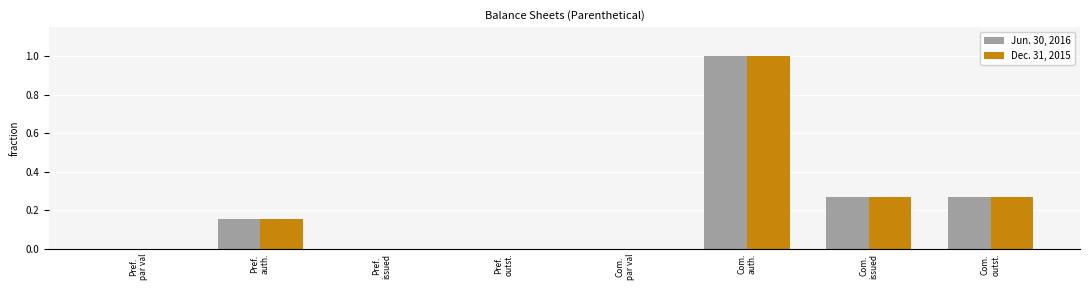

How many distinct data groups are displayed?

2